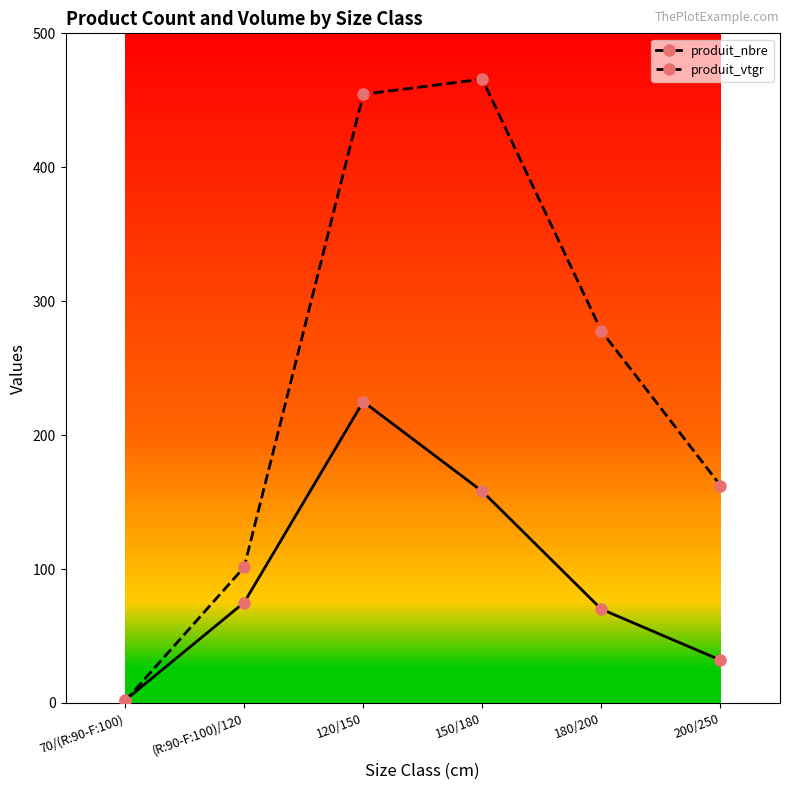

Between which two adjacent categories do produit_vtgr and produit_nbre first intersect?

70/(R:90-F:100) and (R:90-F:100)/120